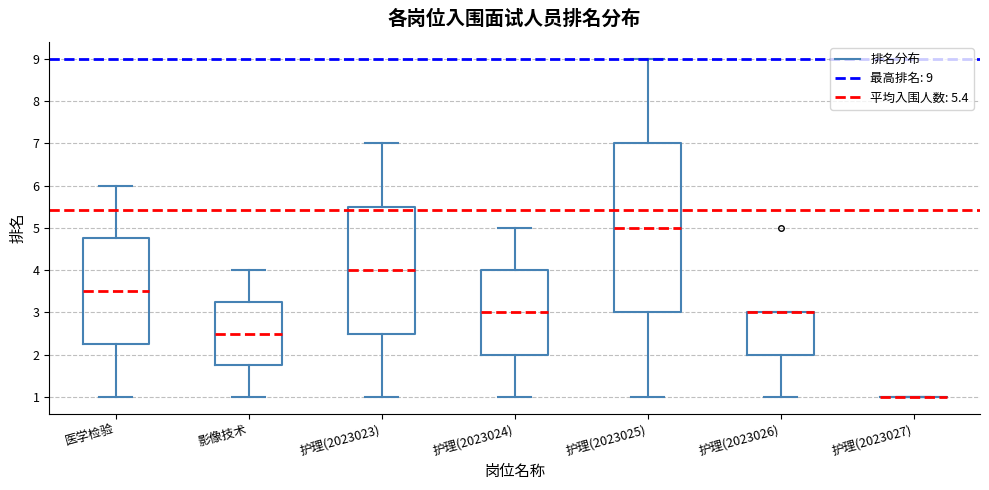

Which box is the tallest, from its lower edge to its upper edge?

护理(2023025)